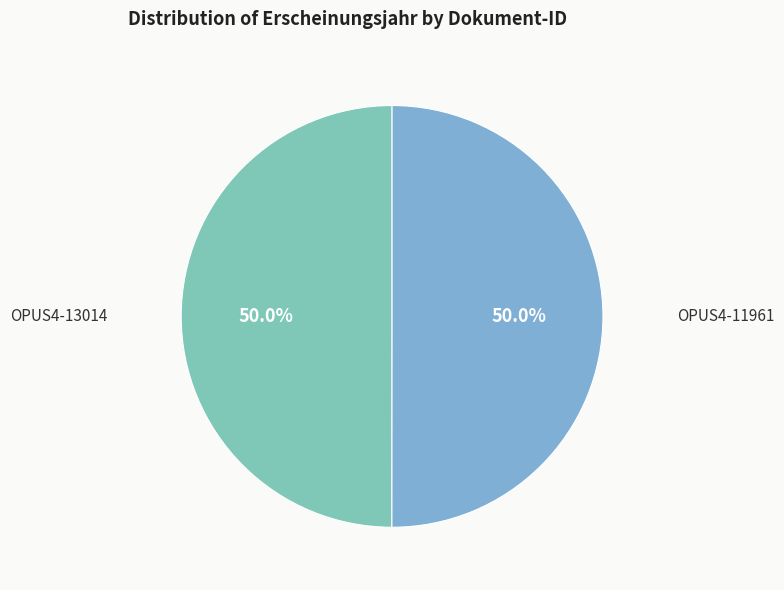

Approximately how many times larger is the value at OPUS4-11961 compared to OPUS4-13014?

1.0